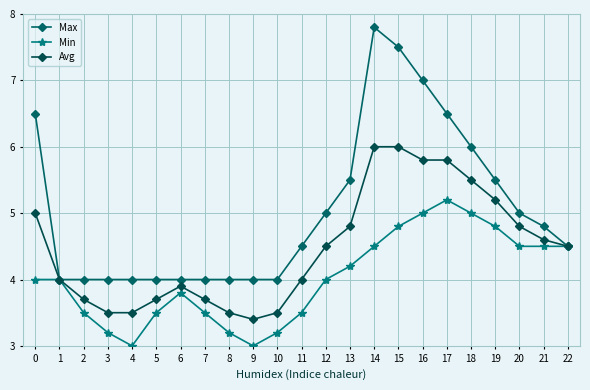

What is the smallest value displayed?

3.0